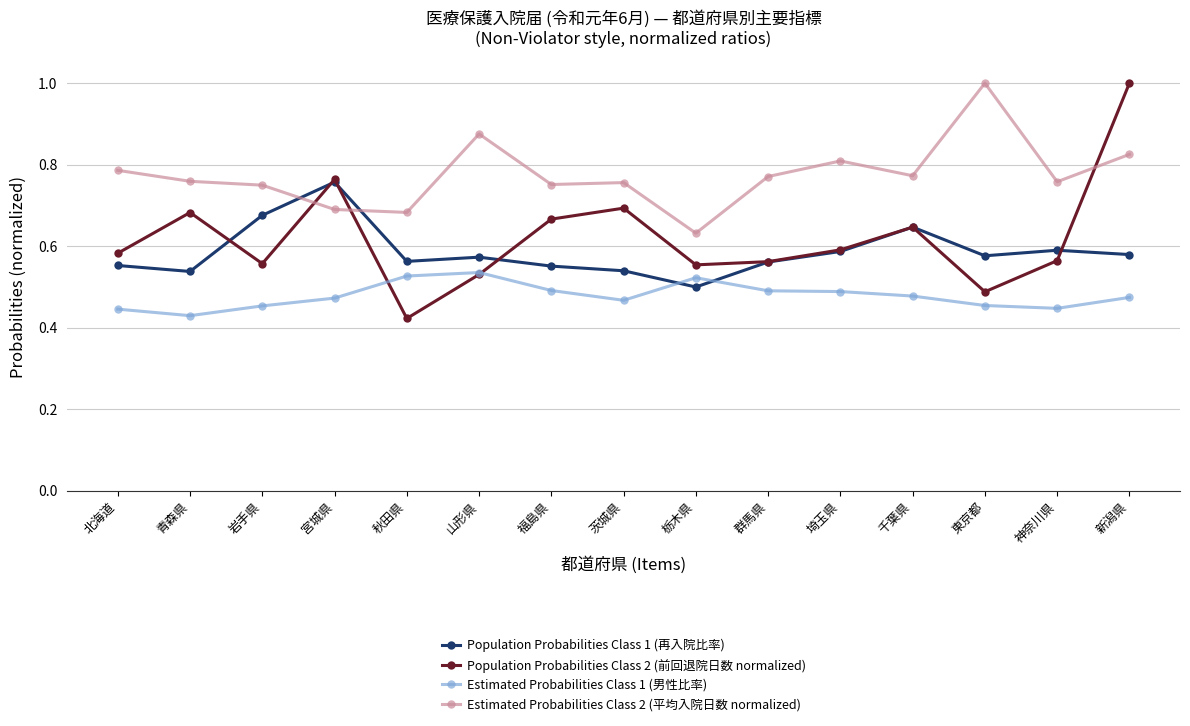

What is the total value across all series at 秋田県?

2.2